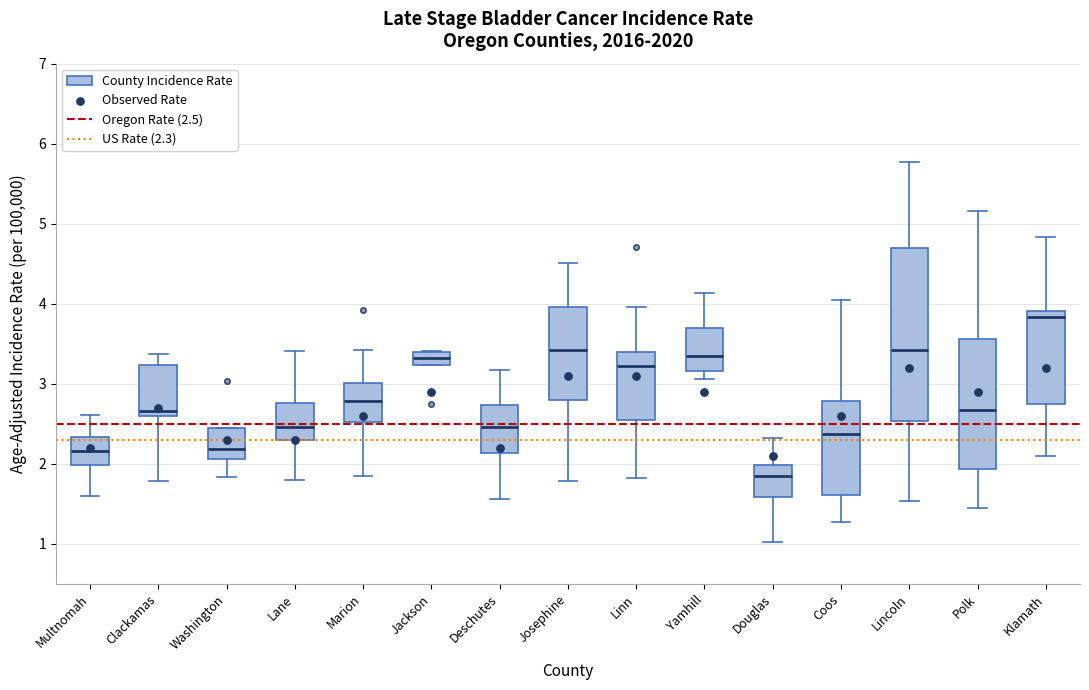

Which box is the tallest, from its lower edge to its upper edge?

Lincoln